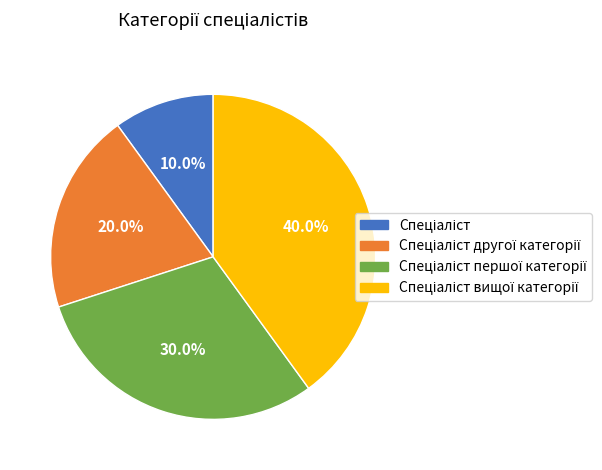

Is there a majority slice in this chart?

No